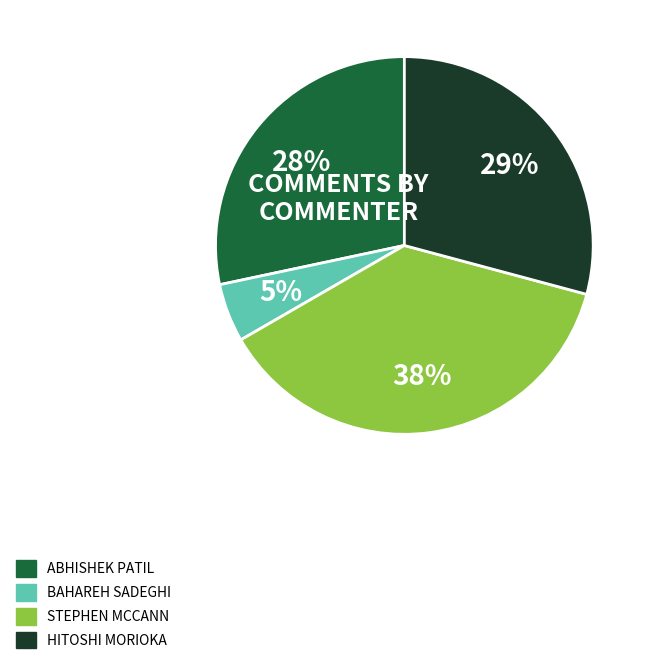

Is there a majority slice in this chart?

No